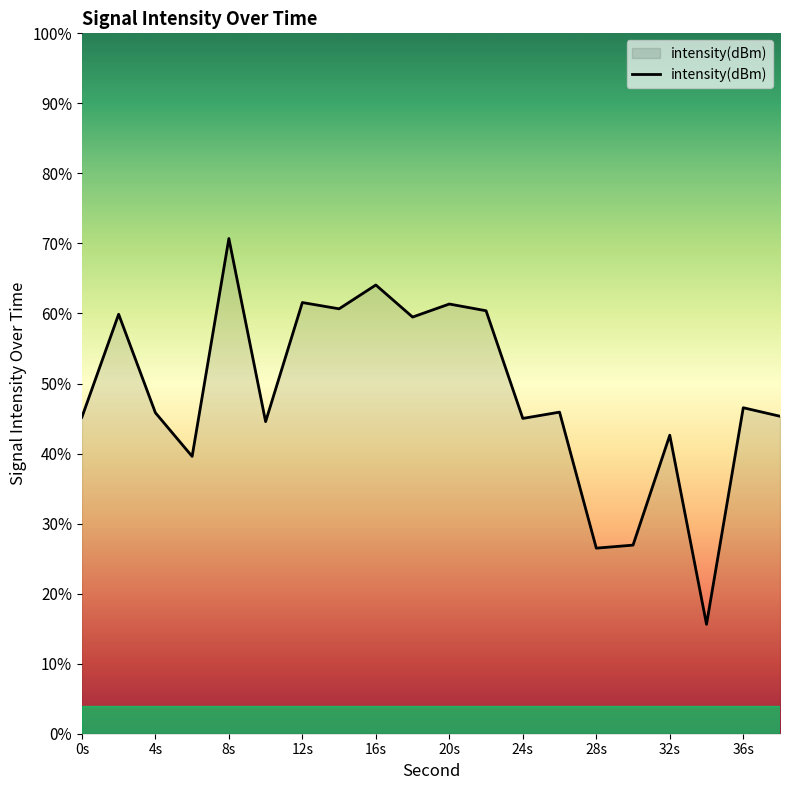

Does the chart display data point markers on the line(s)?

No